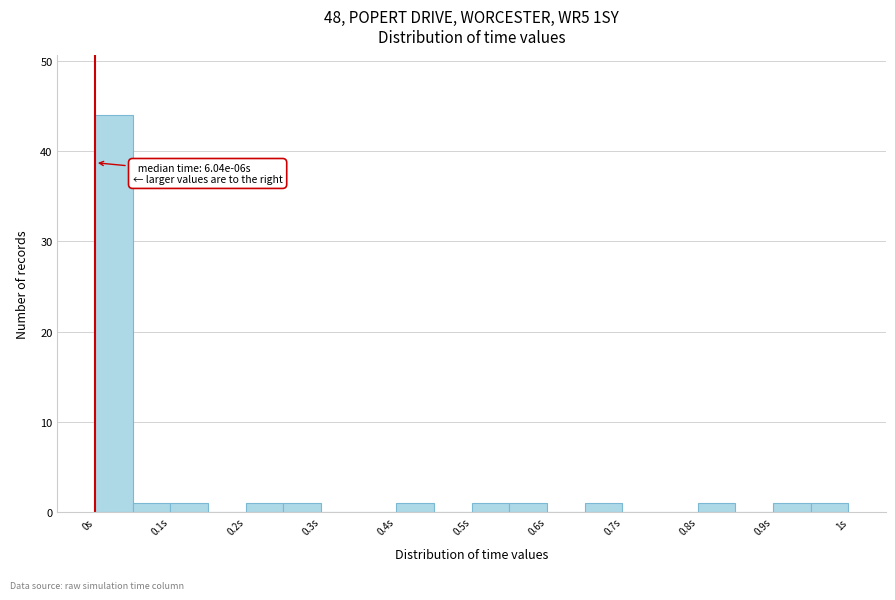

Over which range of the x-axis is the bar tallest?

0.00 to 0.05